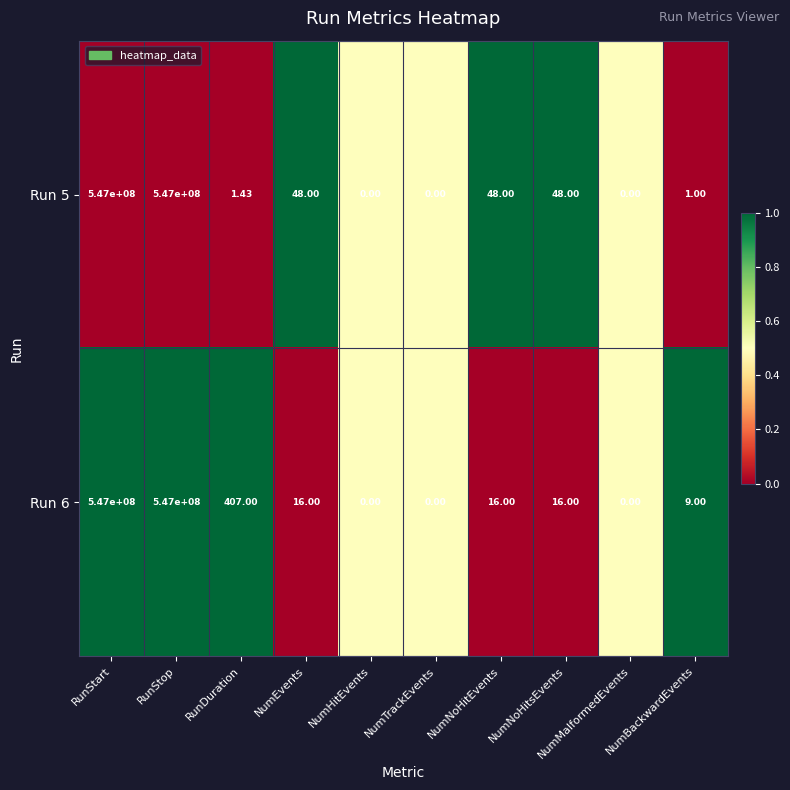

Where is Run 6 nearest to the value 273500000?

RunDuration